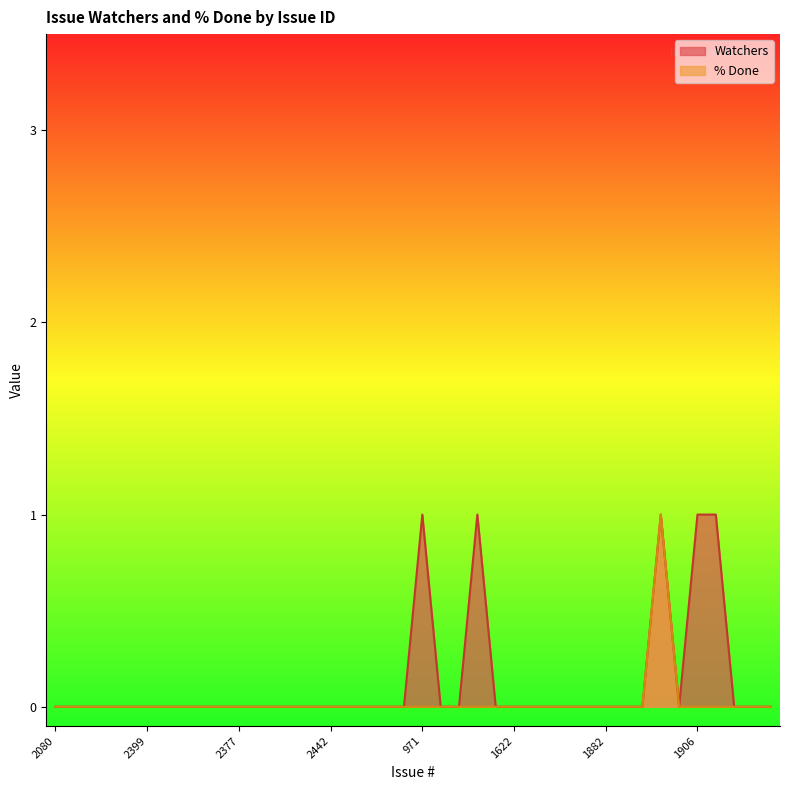

At which label does Watchers reach its minimum?

2080